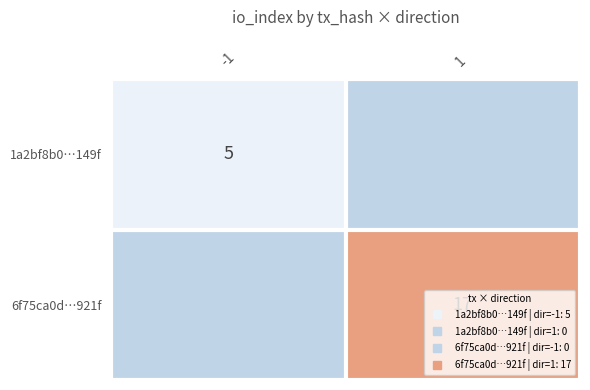

Count the number of categories in the chart.

2